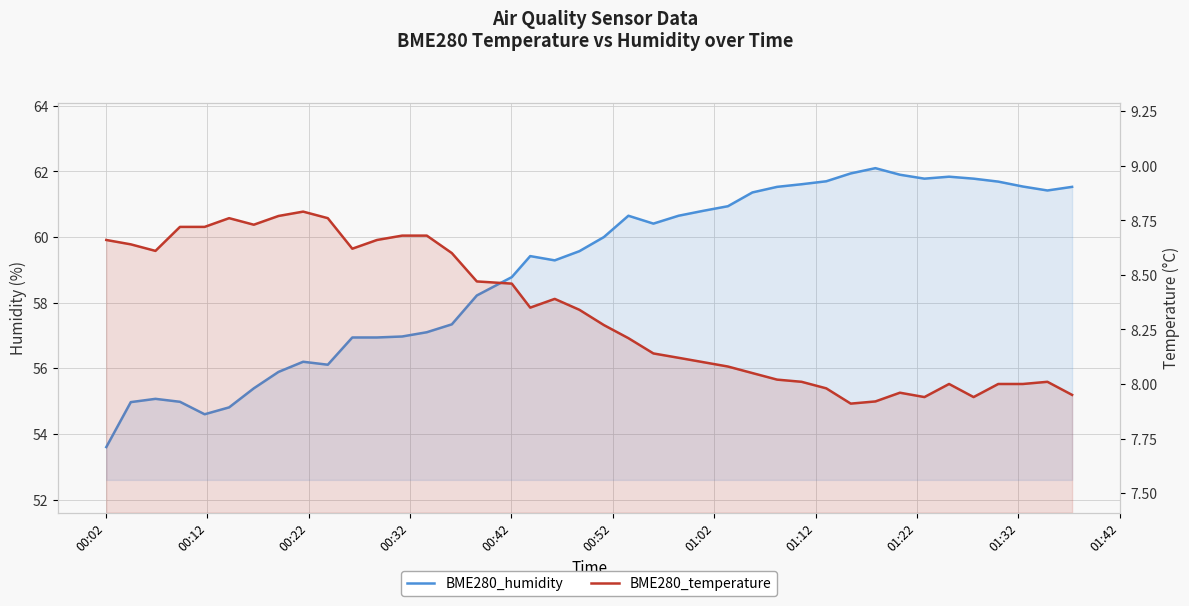

Reading right to left, transcribe all the data shown in this chart.

BME280_humidity: 61.5	61.4	61.5	61.7	61.8	61.8	61.8	61.9	62.1	61.9	61.7	61.6	61.5	61.4	60.9	60.8	60.6	60.4	60.6	60.0	59.6	59.3	59.4	58.8	58.2	57.3	57.1	57.0	56.9	56.9	56.1	56.2	55.9	55.4	54.8	54.6	55.0	55.1	55.0	53.6
BME280_temperature: 8.0	8.0	8.0	8.0	7.9	8.0	7.9	8.0	7.9	7.9	8.0	8.0	8.0	8.1	8.1	8.1	8.1	8.1	8.2	8.3	8.3	8.4	8.3	8.5	8.5	8.6	8.7	8.7	8.7	8.6	8.8	8.8	8.8	8.7	8.8	8.7	8.7	8.6	8.6	8.7